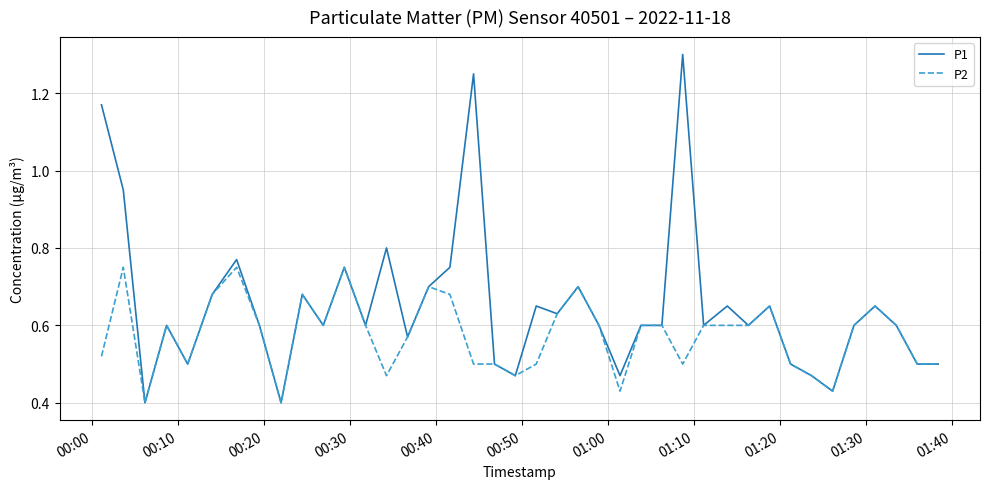

What is the maximum value for P1?

1.3